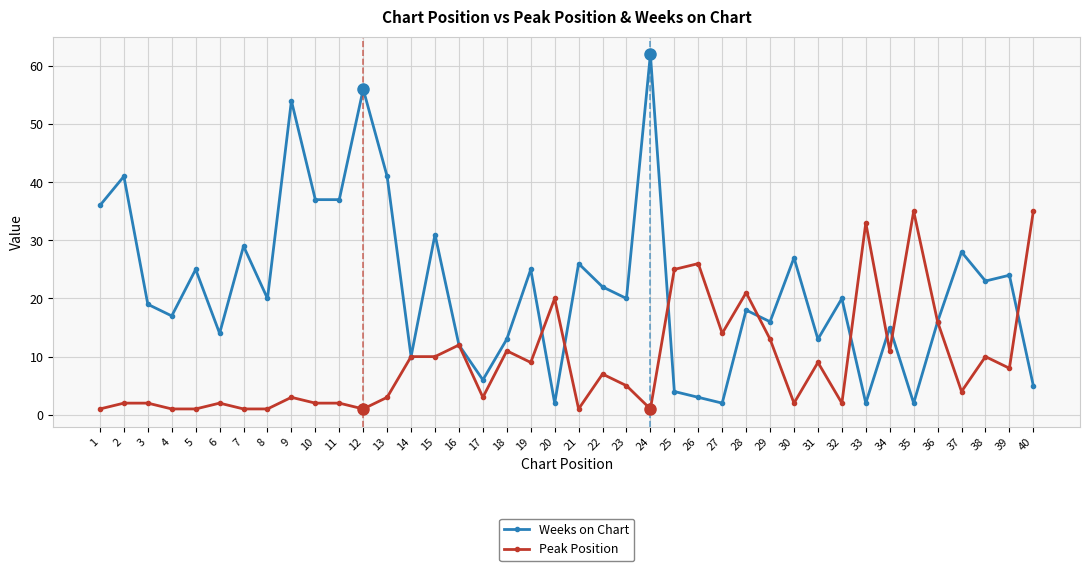

Which series ends up on top after the final intersection of Weeks on Chart and Peak Position?

Peak Position